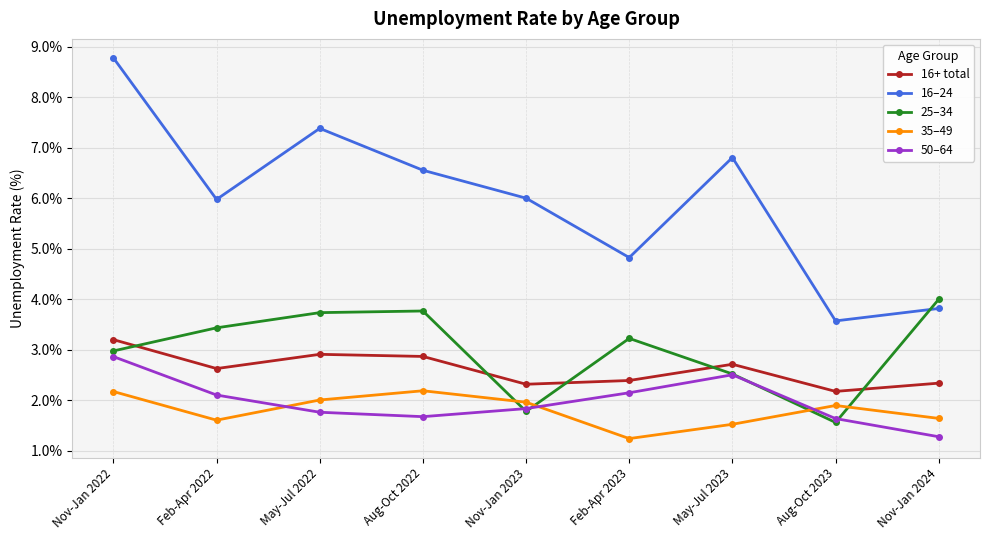

Which series has the largest range (max minus min)?

16–24